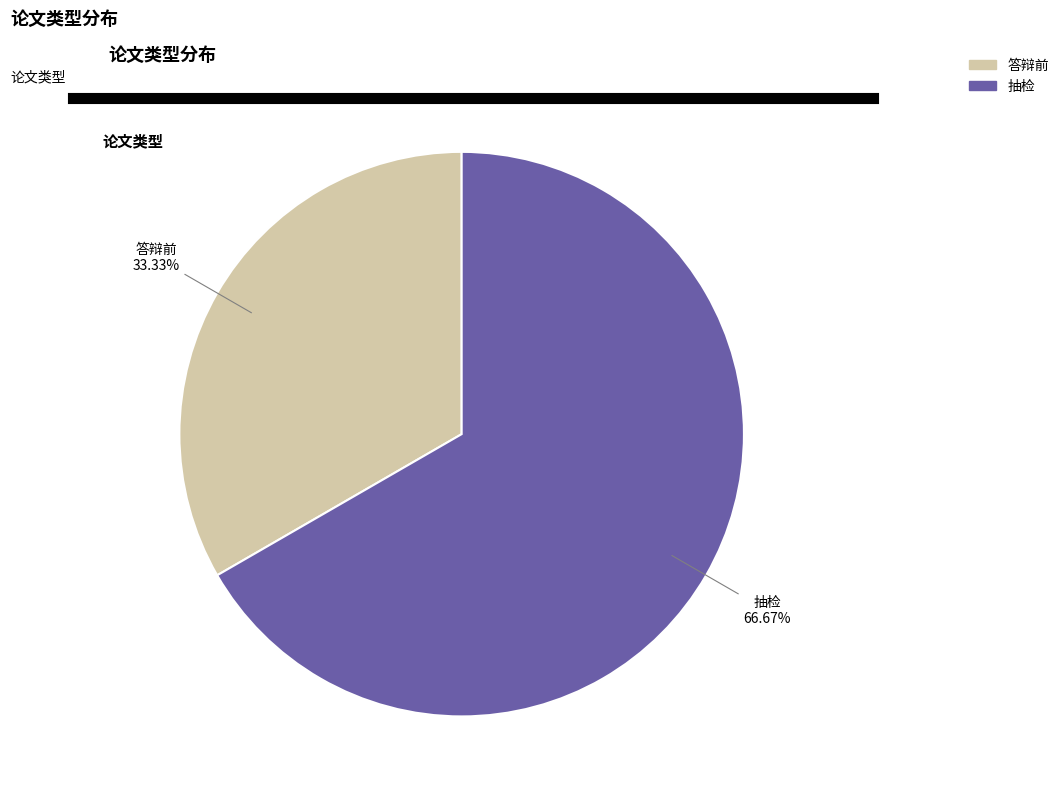

How many segments does this pie chart have?

2